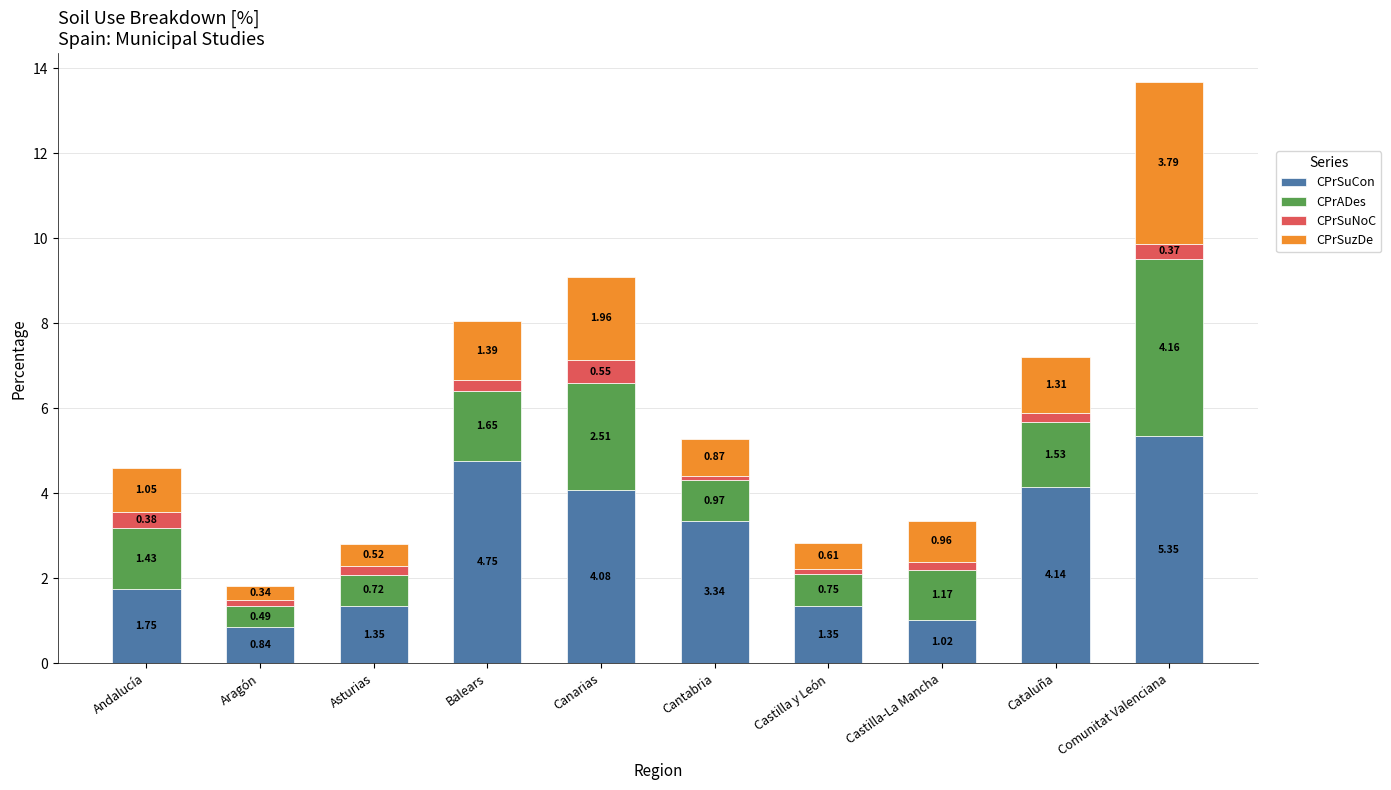

What is the total value across all series at Aragón?

1.8